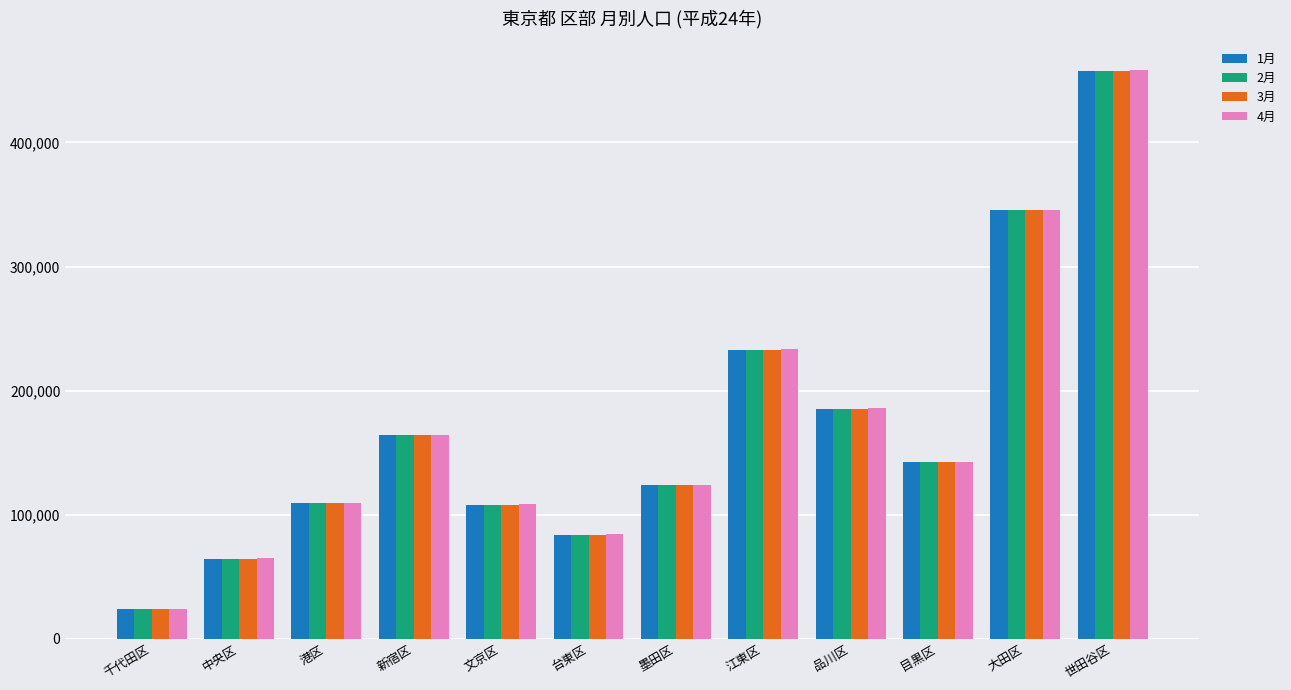

What is the label of the 1st bar from the right?

世田谷区